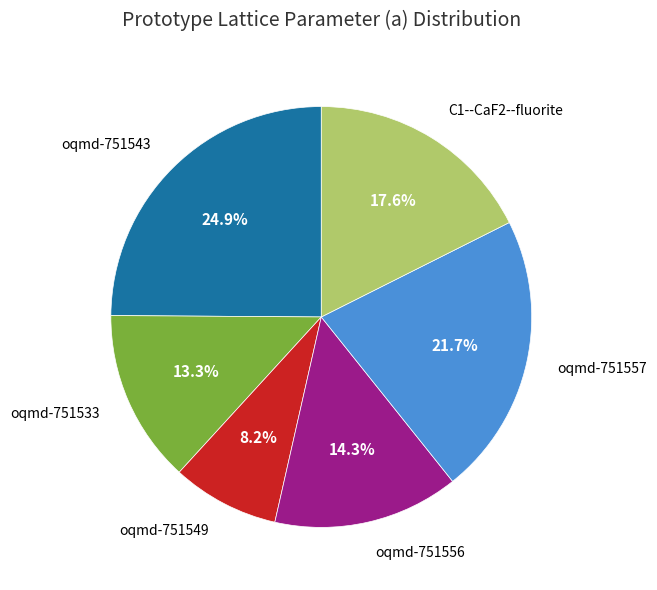

Between oqmd-751533 and oqmd-751556, which is larger?

oqmd-751556